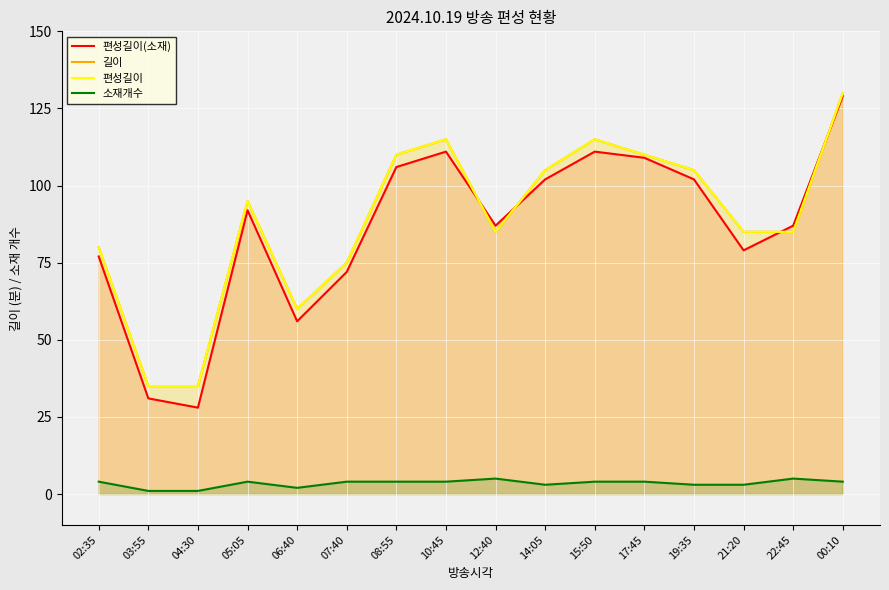

Which has a higher value, 03:55 or 05:05?

05:05